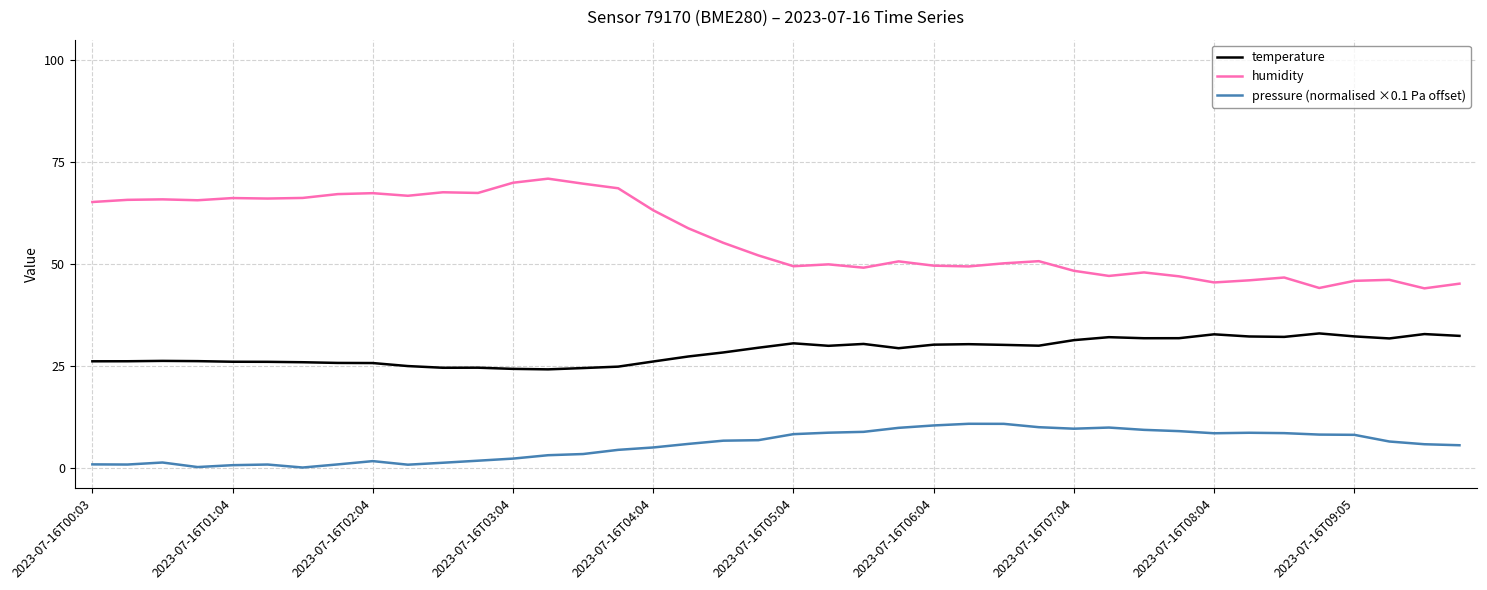

What is the greatest value displayed?

70.9